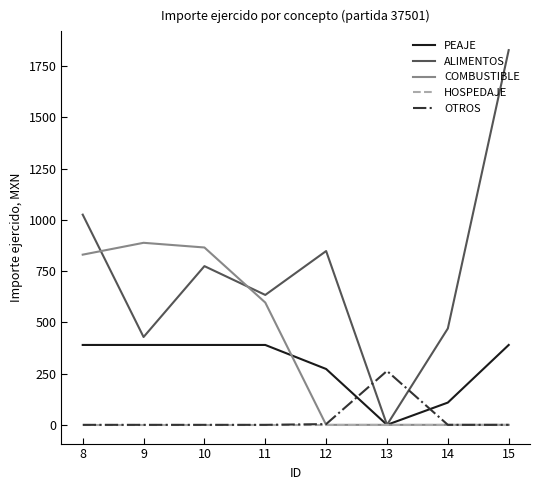

What is the maximum value for OTROS?

262.9